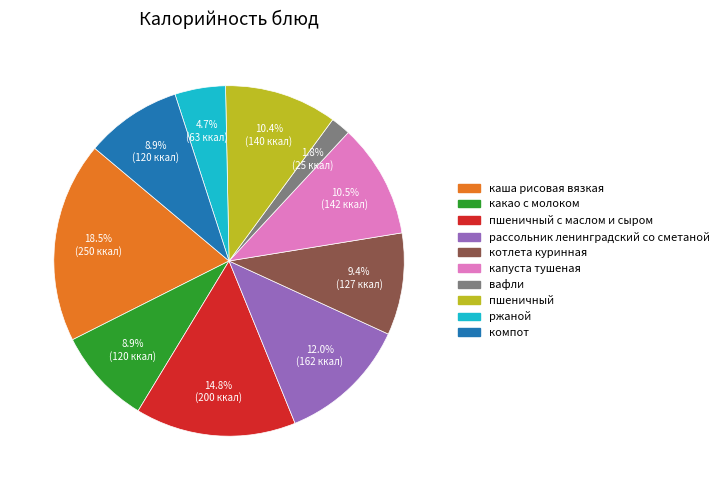

Is there a majority slice in this chart?

No